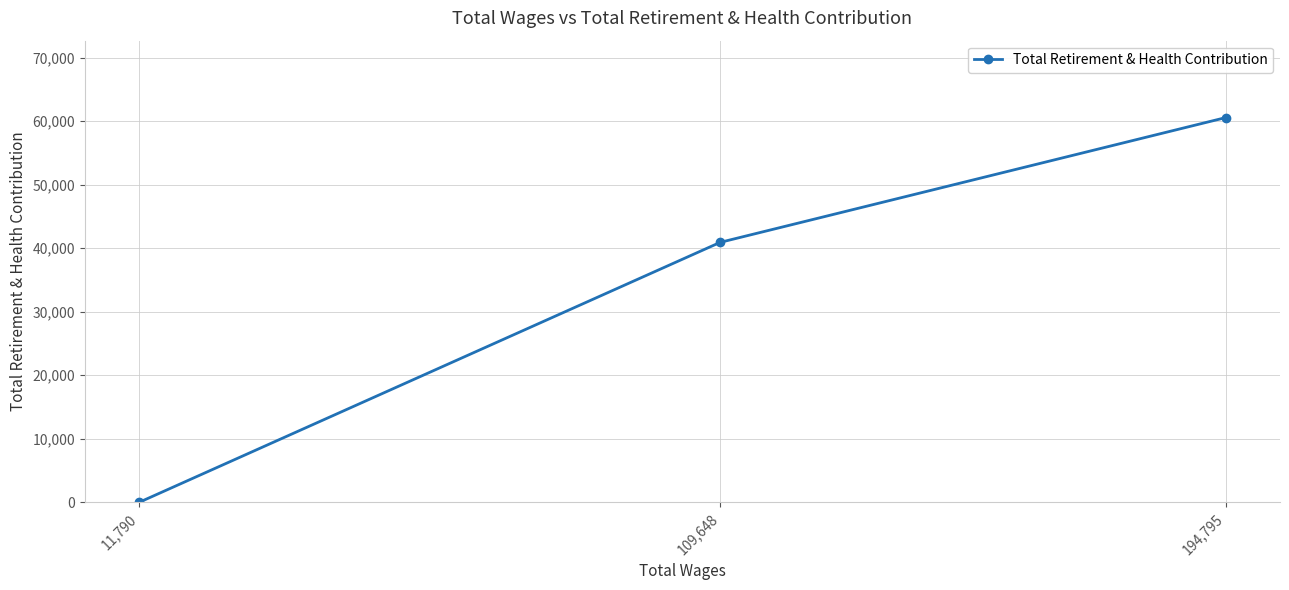

What is the change in value from 194,795 to 109,648?

-19637